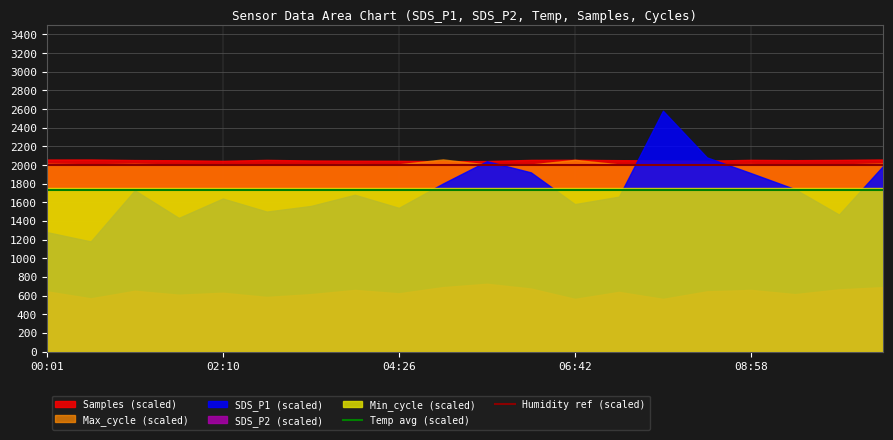

The value of Min_cycle (scaled) at 06:42 is 3113.9. True or false?

False